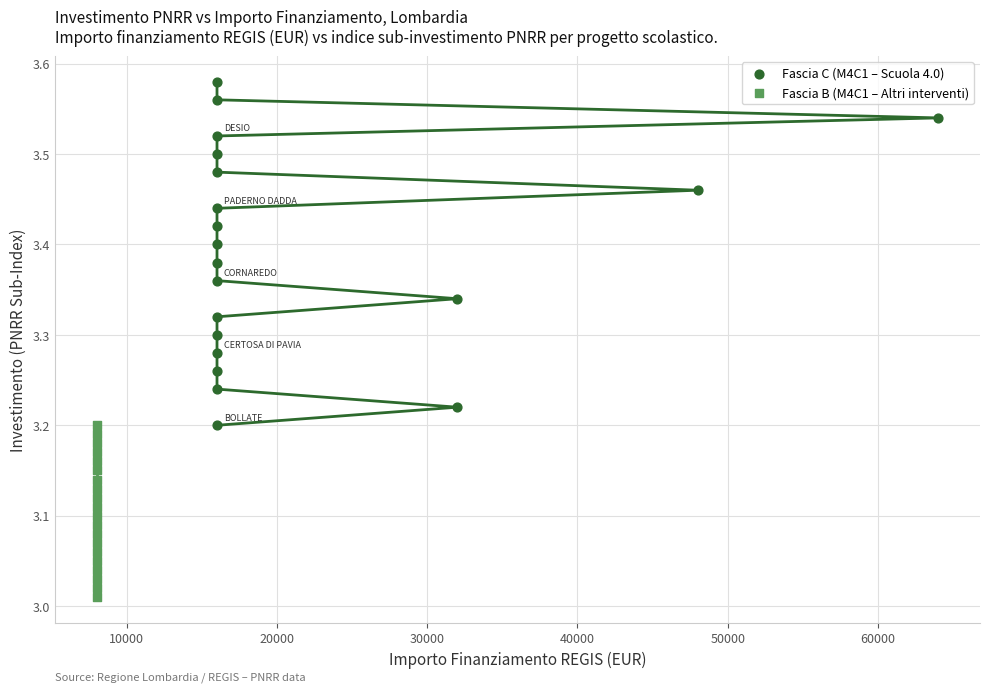

Which series contains the highest Y value?

Fascia C (M4C1 – Scuola 4.0)